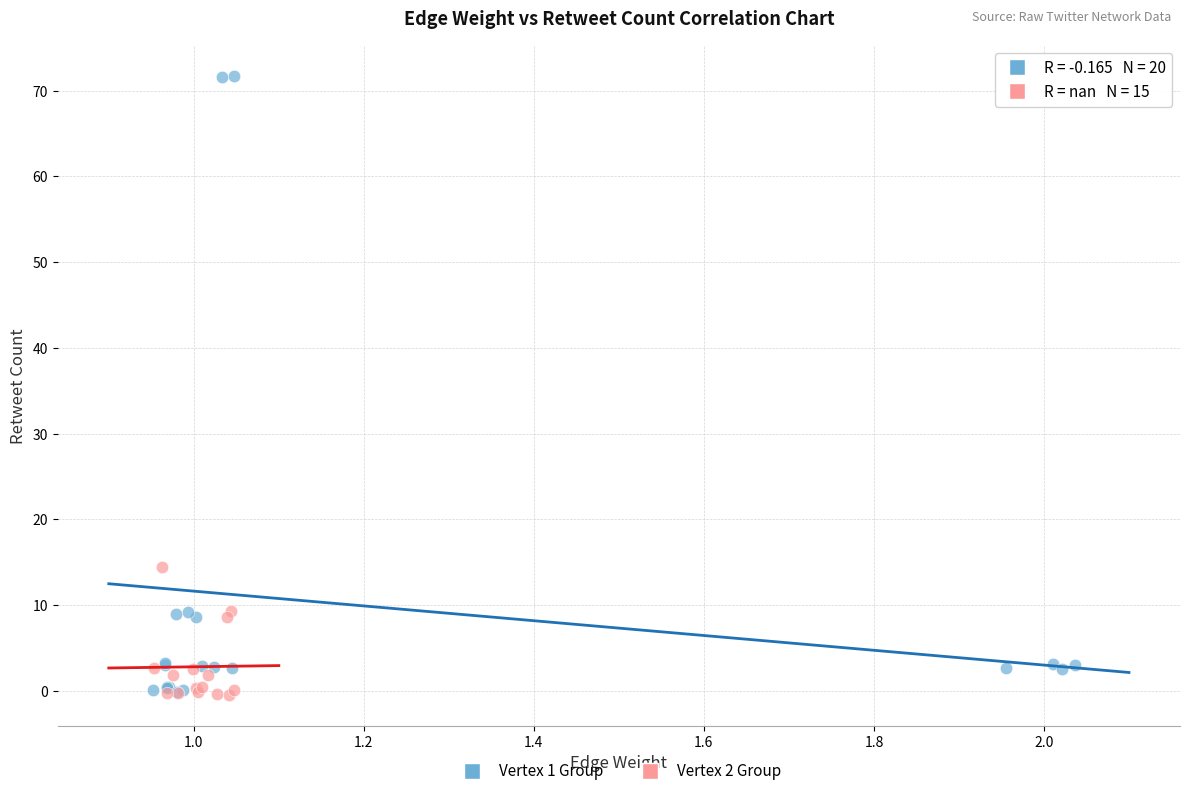

What are all the series names shown in the legend?

Vertex 1 Group, Vertex 2 Group